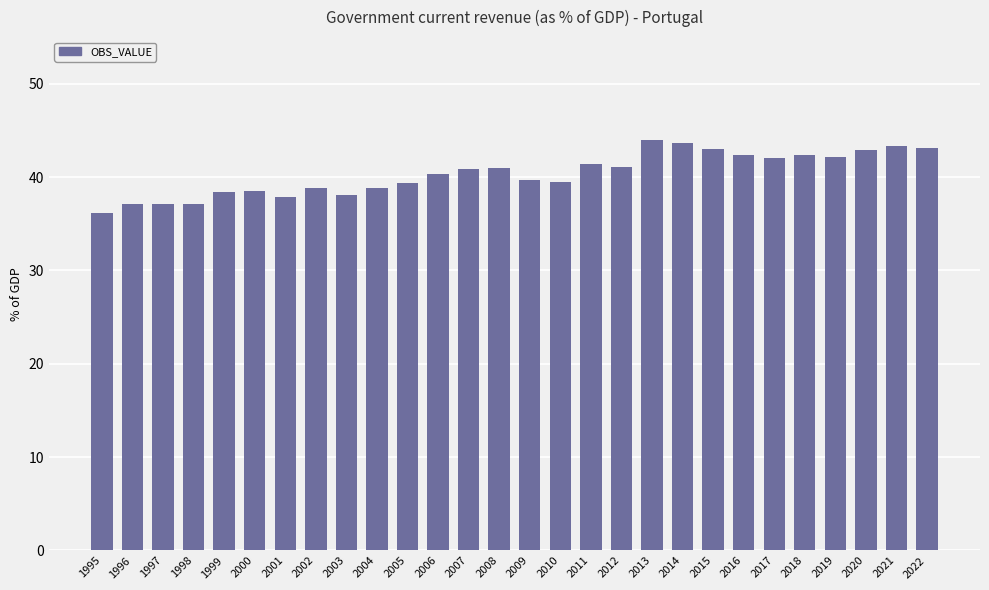

What is the smallest value displayed?

36.2